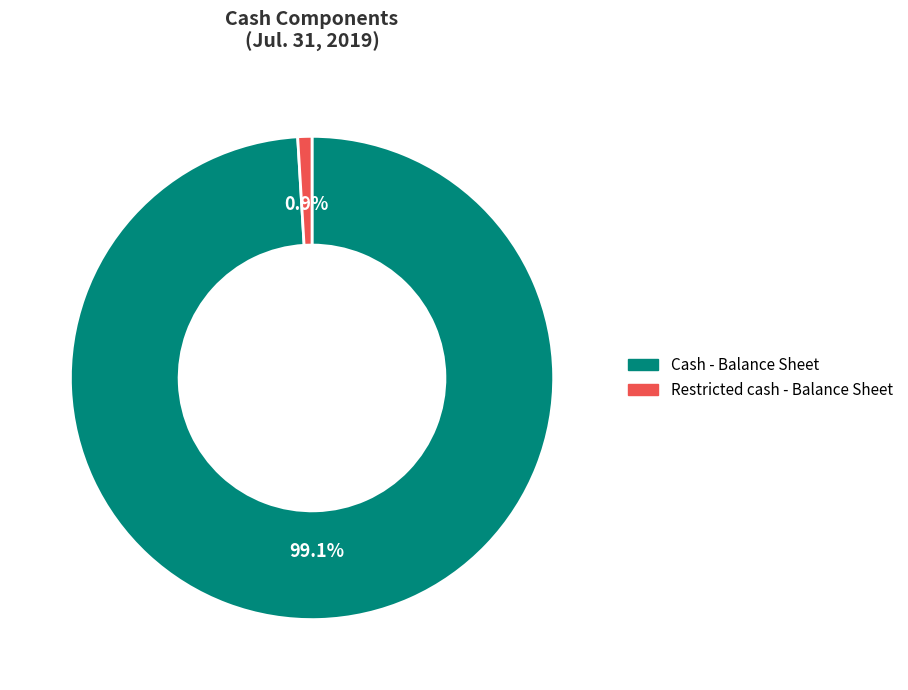

How many slices are in this pie chart?

2